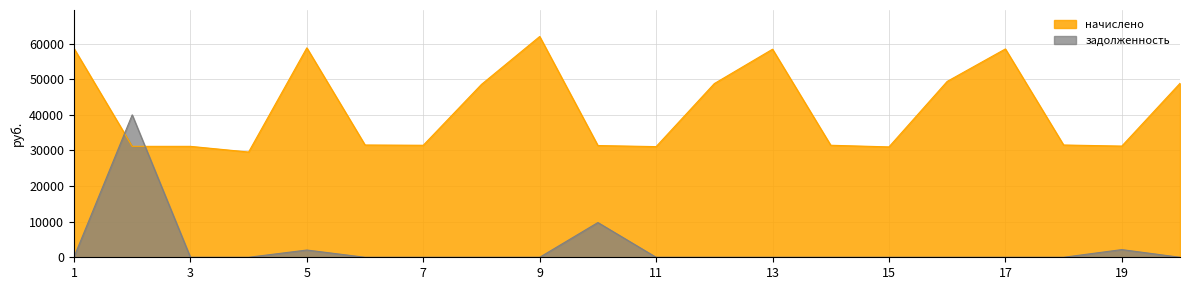

What is the value of the начислено point at the 4th from the left?

29556.4